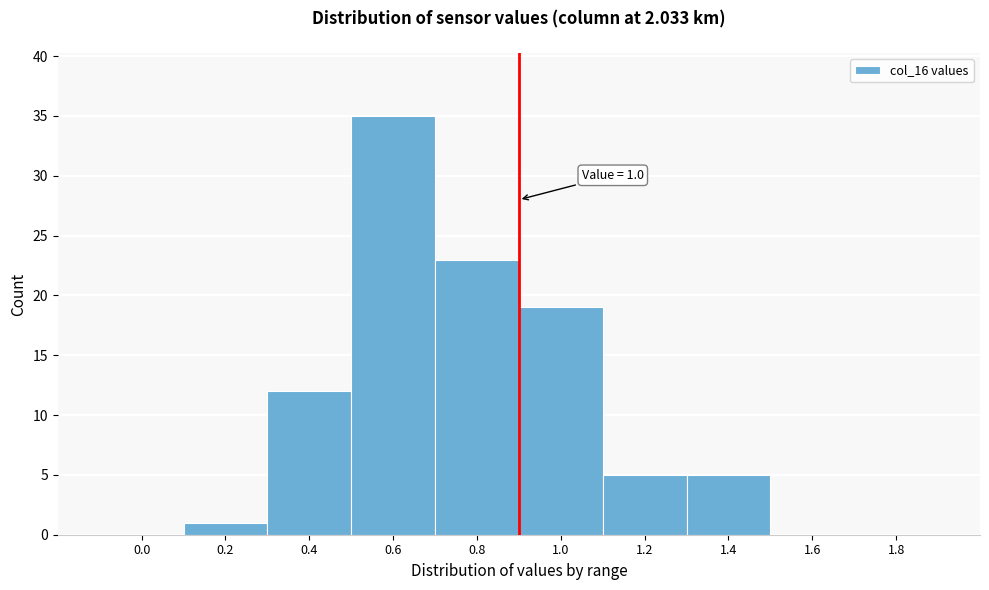

Reading left to right, what are all the values shown in this chart?

0.0=0	0.2=1	0.4=12	0.6=35	0.8=23	1.0=19	1.2=5	1.4=5	1.6=0	1.8=0